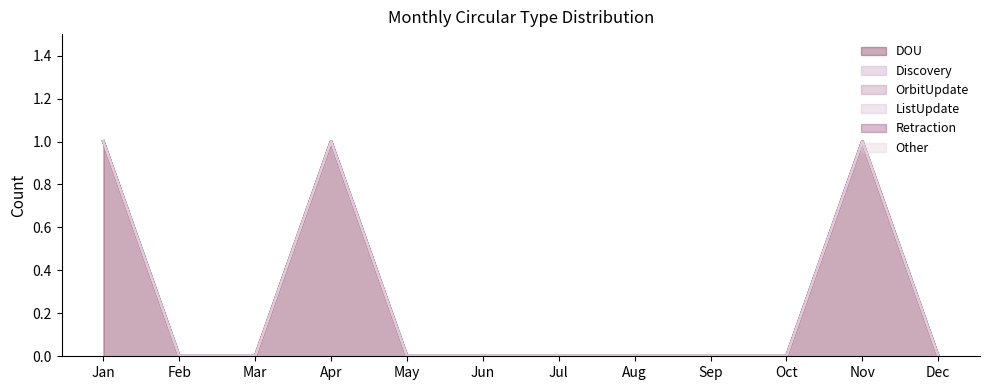

How many positive values does the ListUpdate_line series have?

3